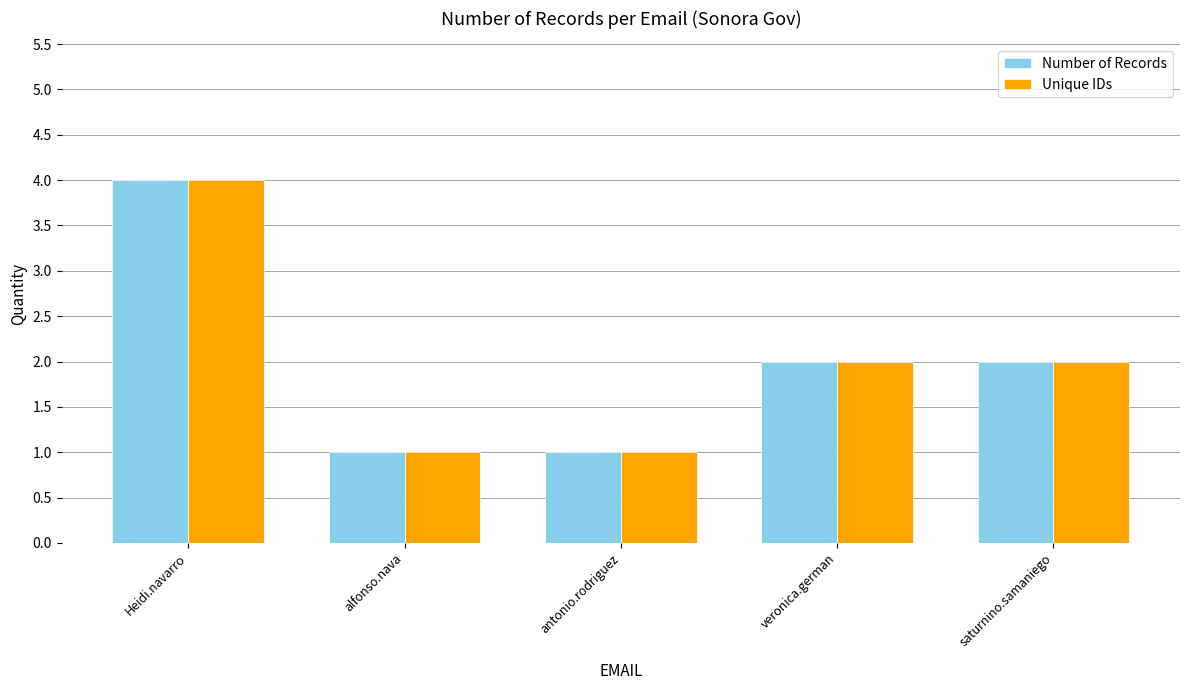

What is the maximum value shown in the chart?

4